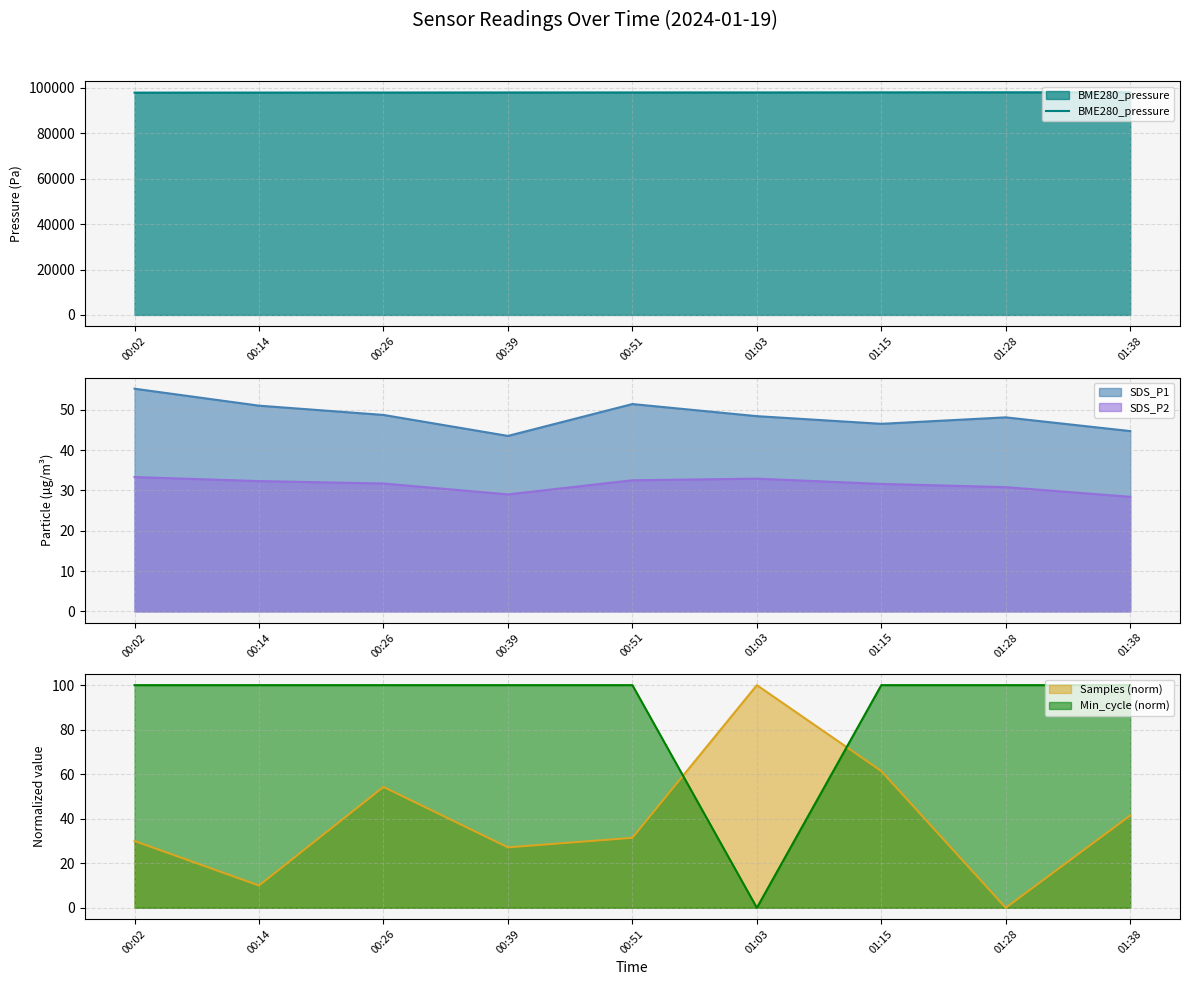

What is the difference between the maximum and minimum values?

151.6